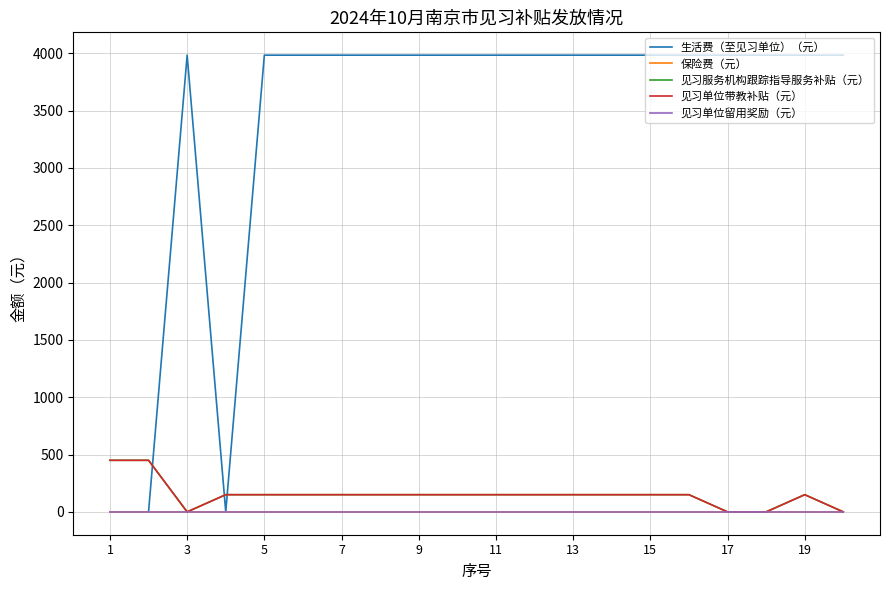

True or false: 见习单位留用奖励（元） and 生活费（至见习单位）（元） cross at least once.

False